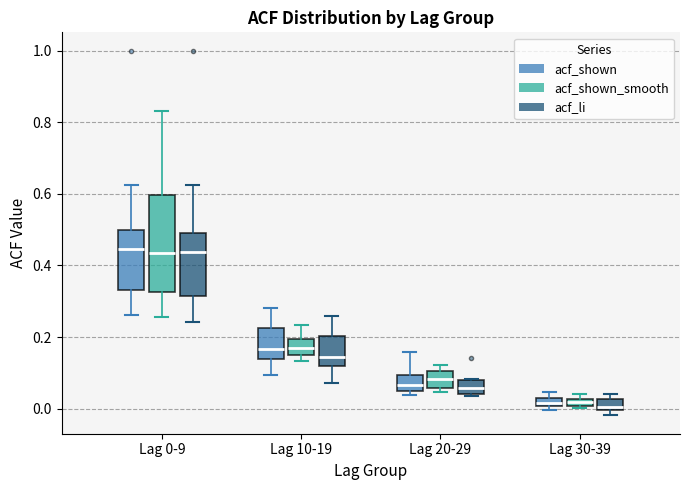

Where is the lower edge of the box for Lag 30-39 (acf_shown_smooth) on the y-axis? The values are not printed on the chart, so give them approximately, as read against the axis.

0.00